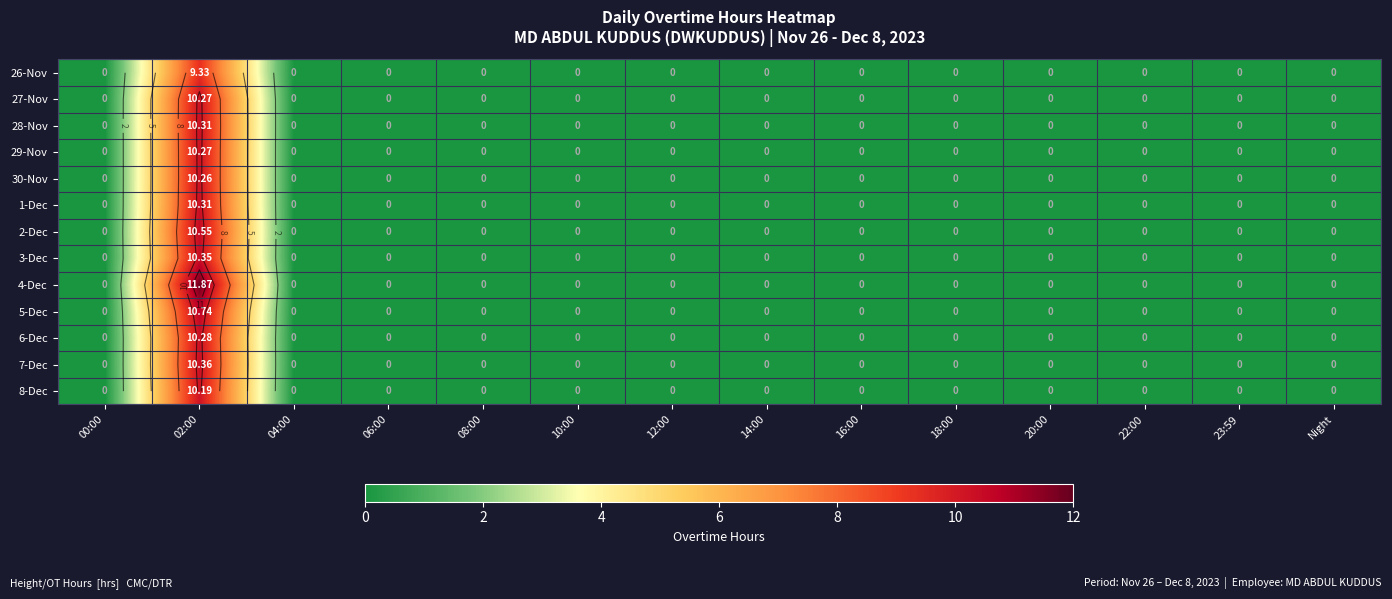

Rank the series at 04:00 from lowest to highest value.

26-Nov, 27-Nov, 28-Nov, 29-Nov, 30-Nov, 1-Dec, 2-Dec, 3-Dec, 4-Dec, 5-Dec, 6-Dec, 7-Dec, 8-Dec